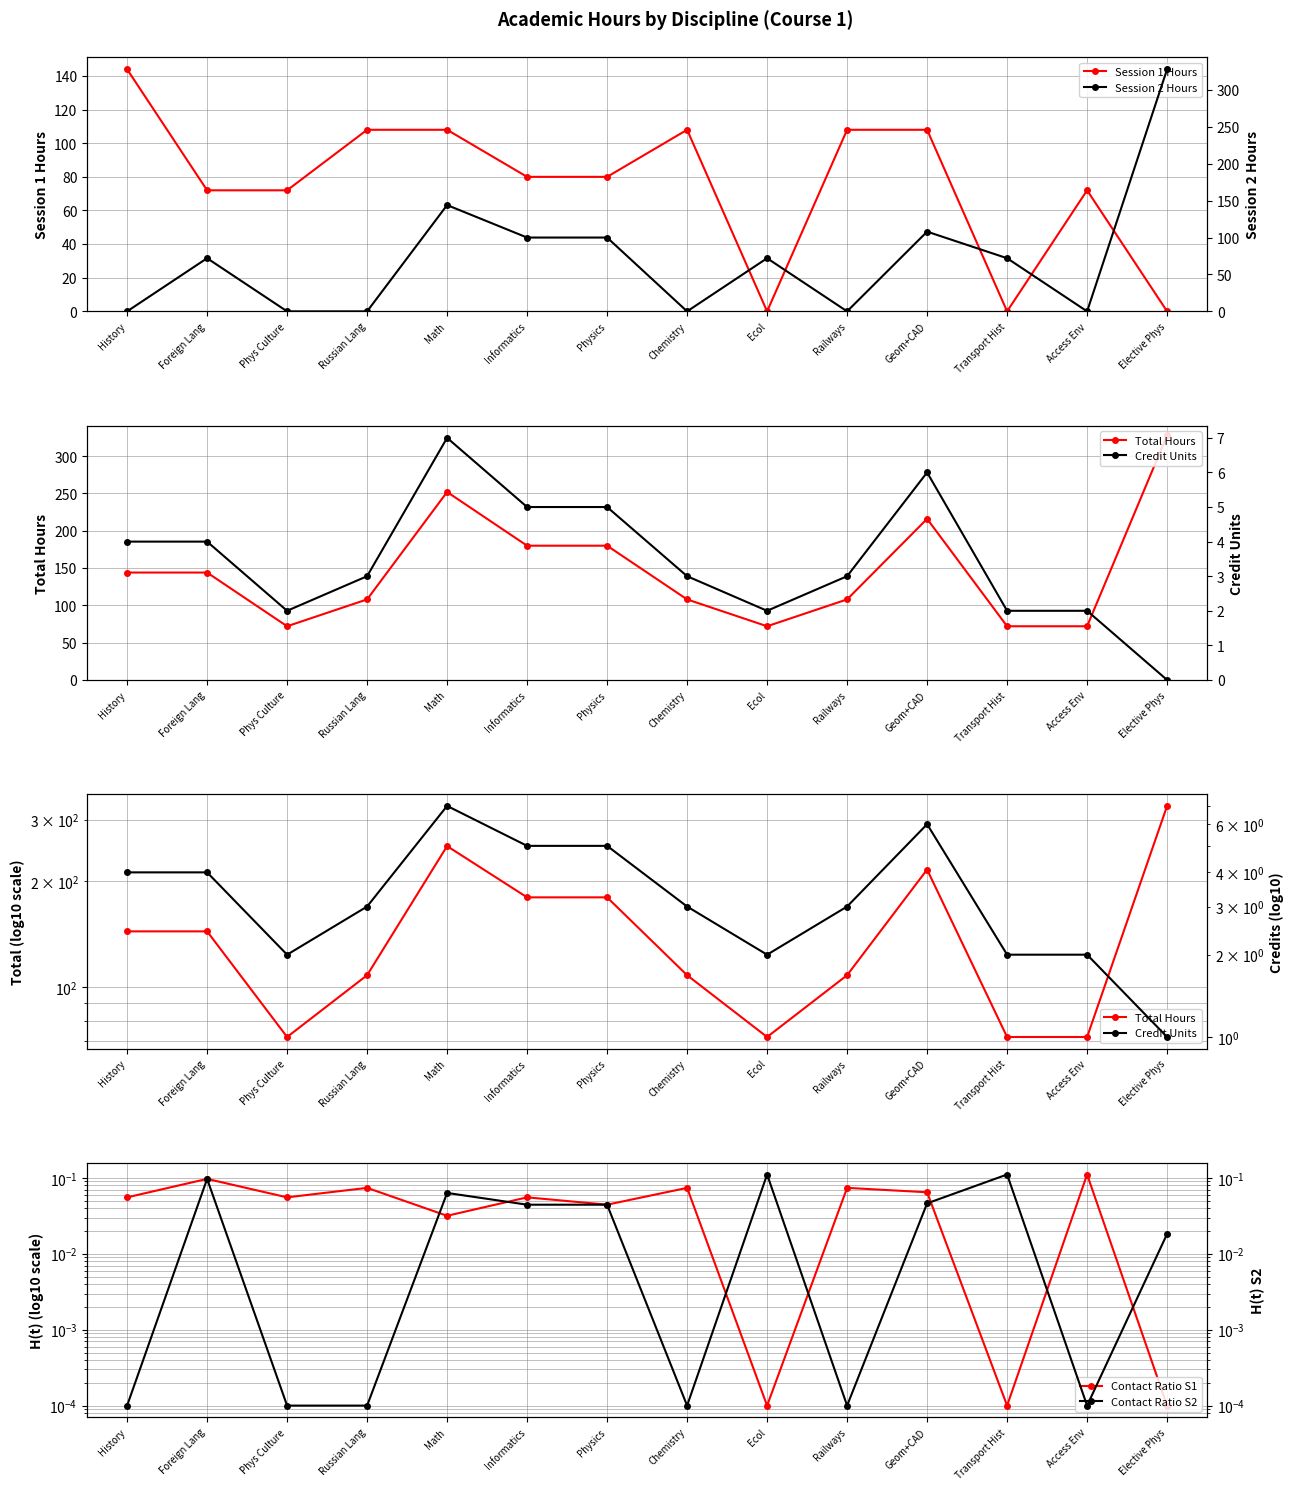

What is the label of the 1st point from the left?

History